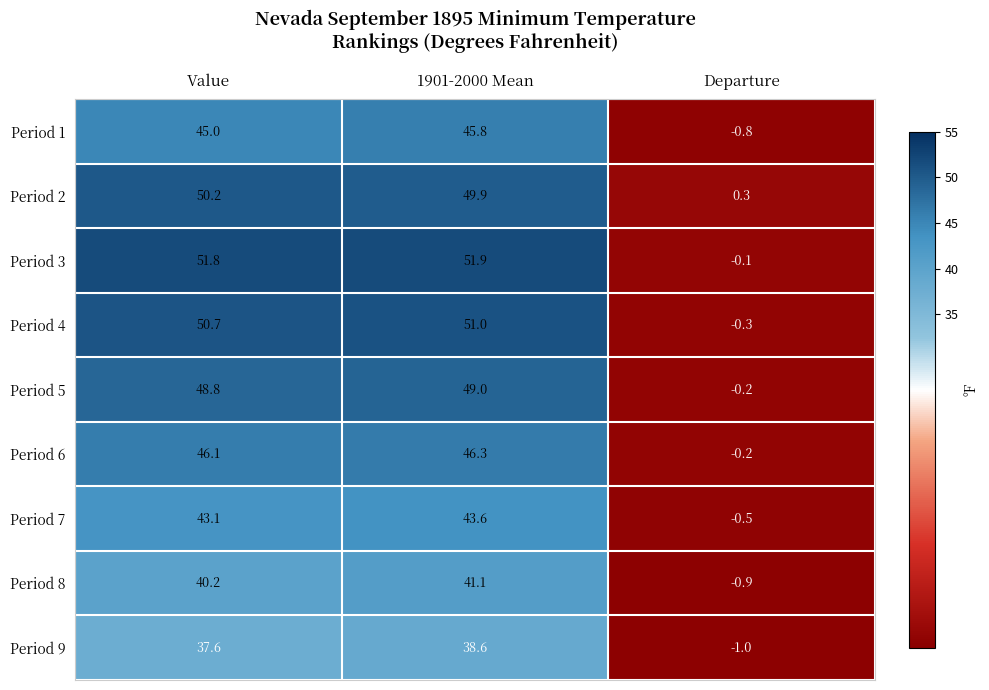

How many values in the Period 6 series are below 46?

1